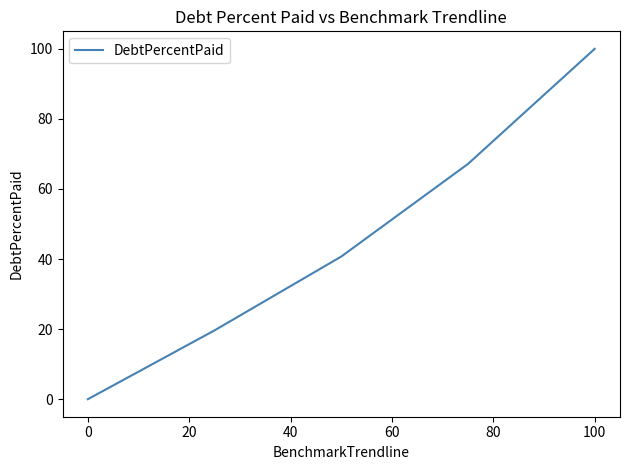

True or false: there are more than 2 points higher than both neighbors.

False